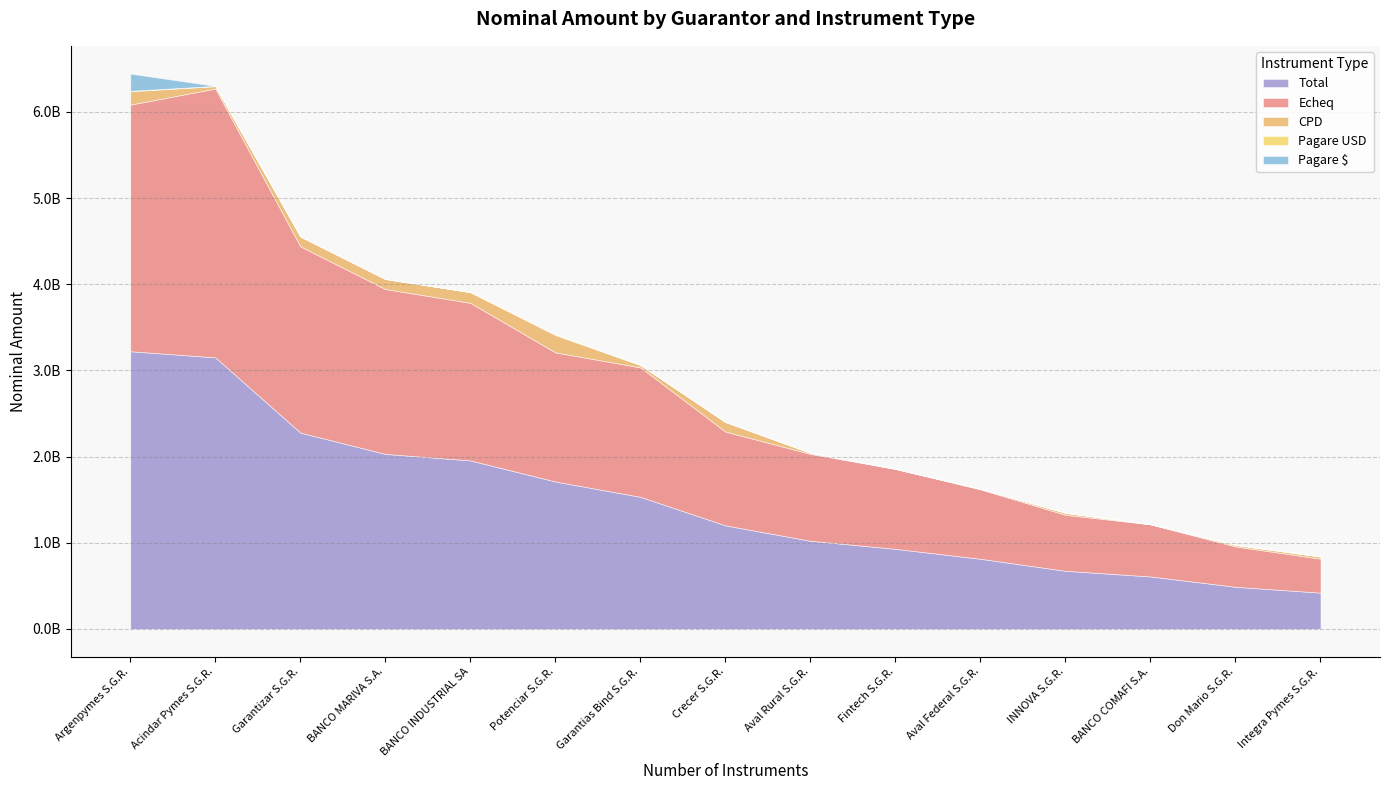

What is the sum of all Pagare $ values?

200500000.0